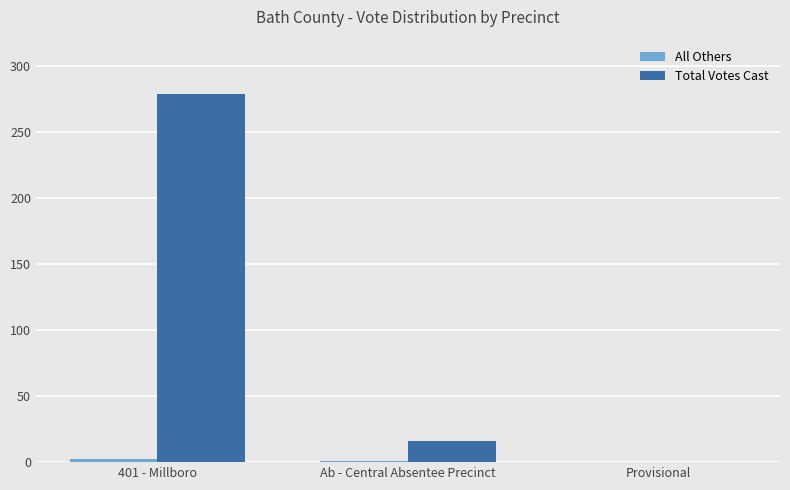

Which series changed the most between Ab - Central Absentee Precinct and Provisional?

Total Votes Cast